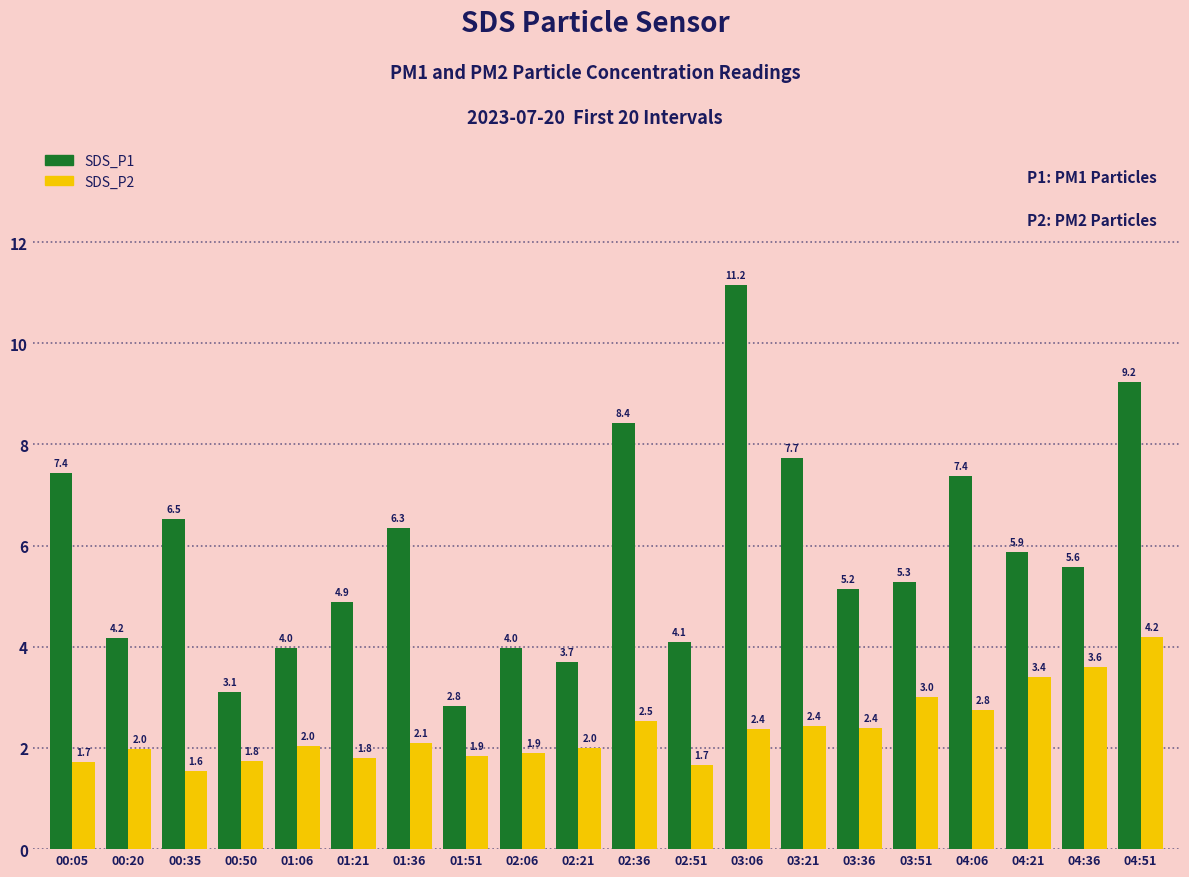

Which series has the largest total across all categories?

SDS_P1